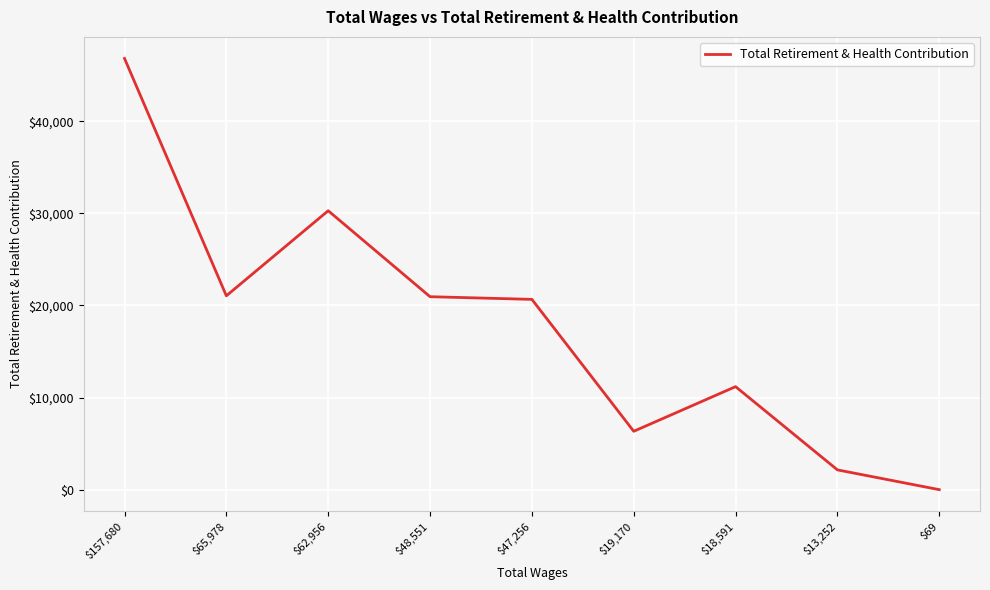

Between $18,591 and $19,170, which is larger?

$18,591